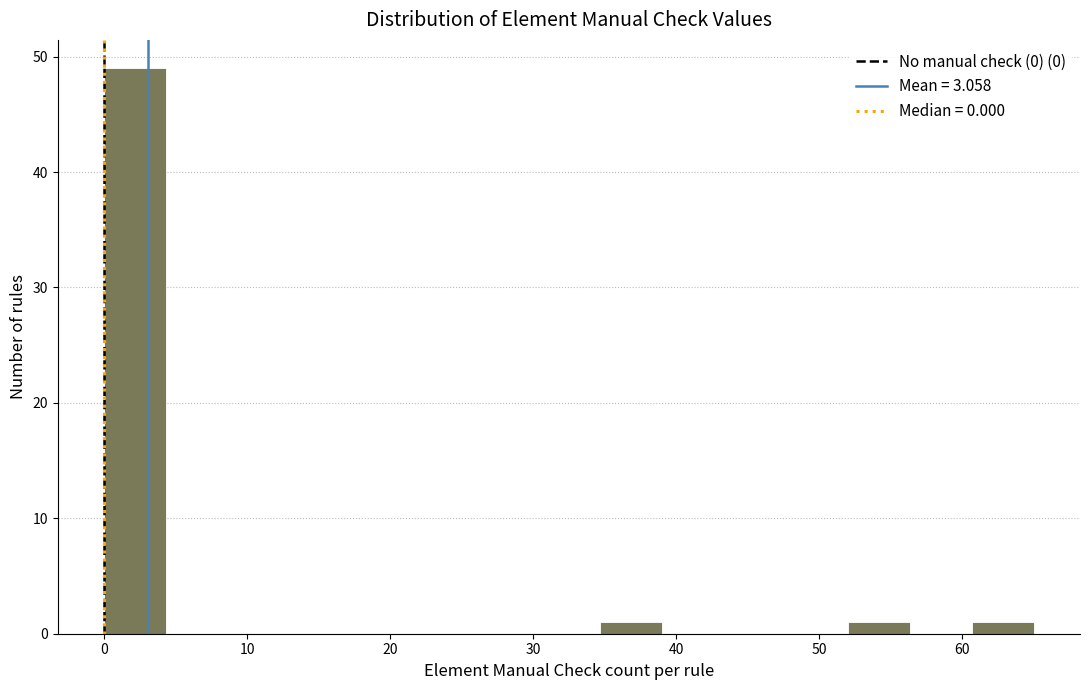

Over which range of the x-axis is the bar tallest?

0 to 4